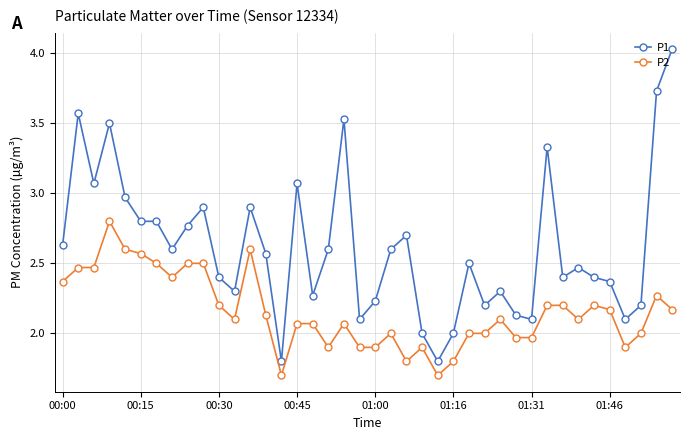

What is the smallest value displayed?

1.7